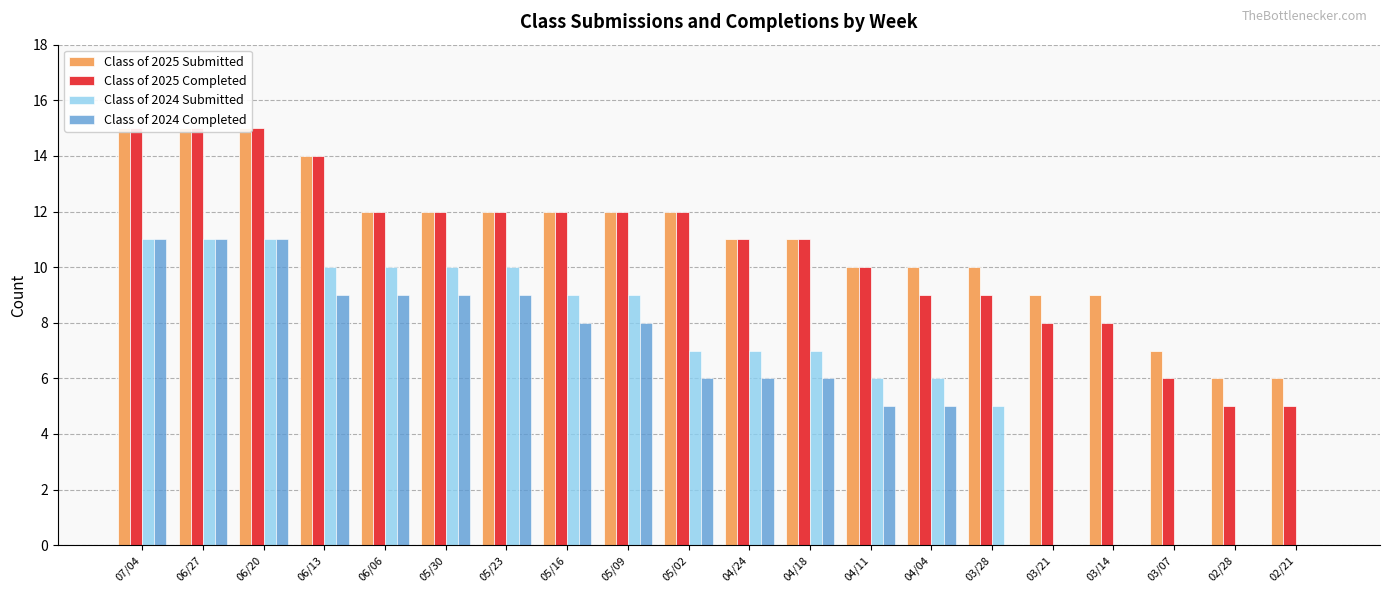

How many series are shown in this chart?

4